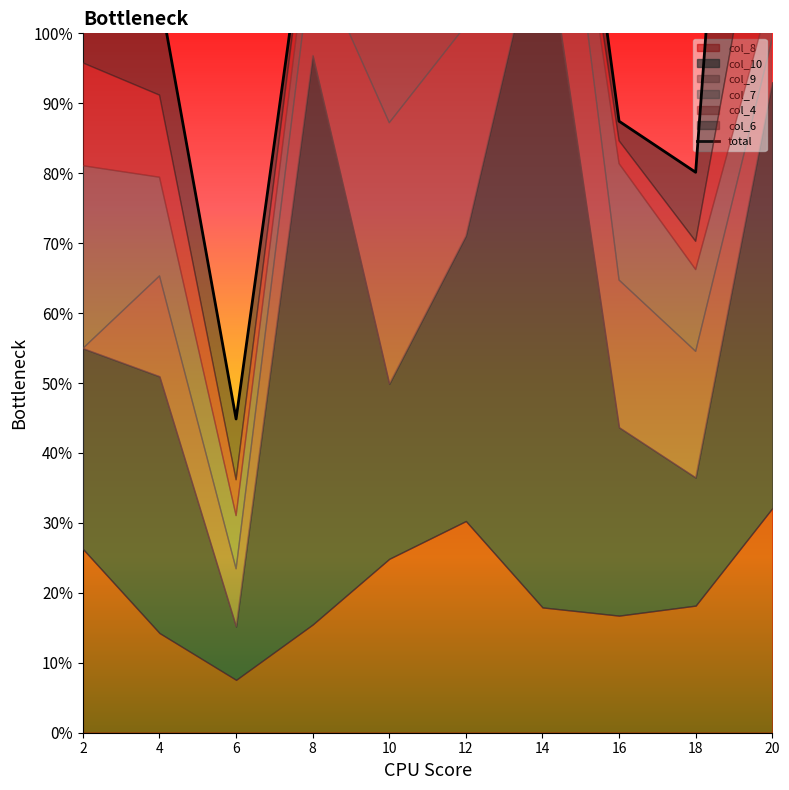

Reading left to right, extract all data points from this chart.

1.2	1.1	0.4	1.2	1.3	1.6	1.7	0.9	0.8	2.3